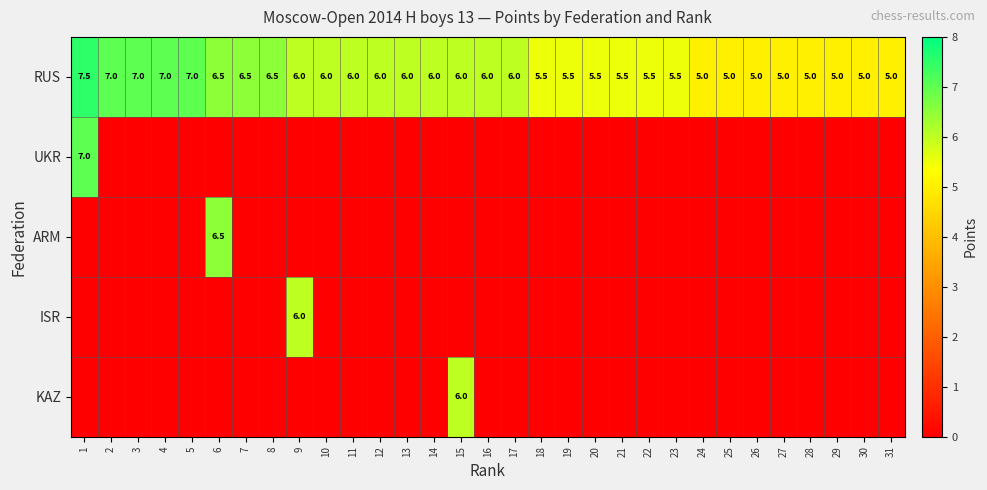

The value of RUS at 1 is 7.5. True or false?

True